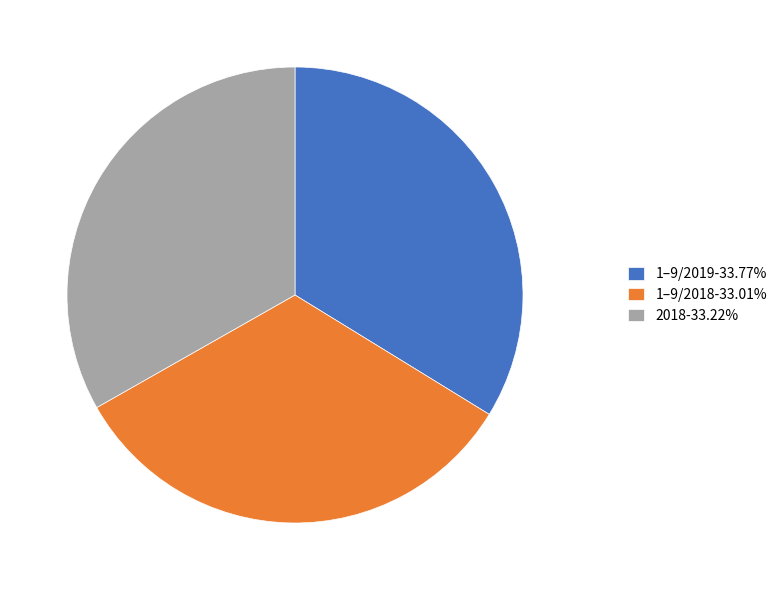

Is 1–9/2019-33.77% the majority of the pie?

No